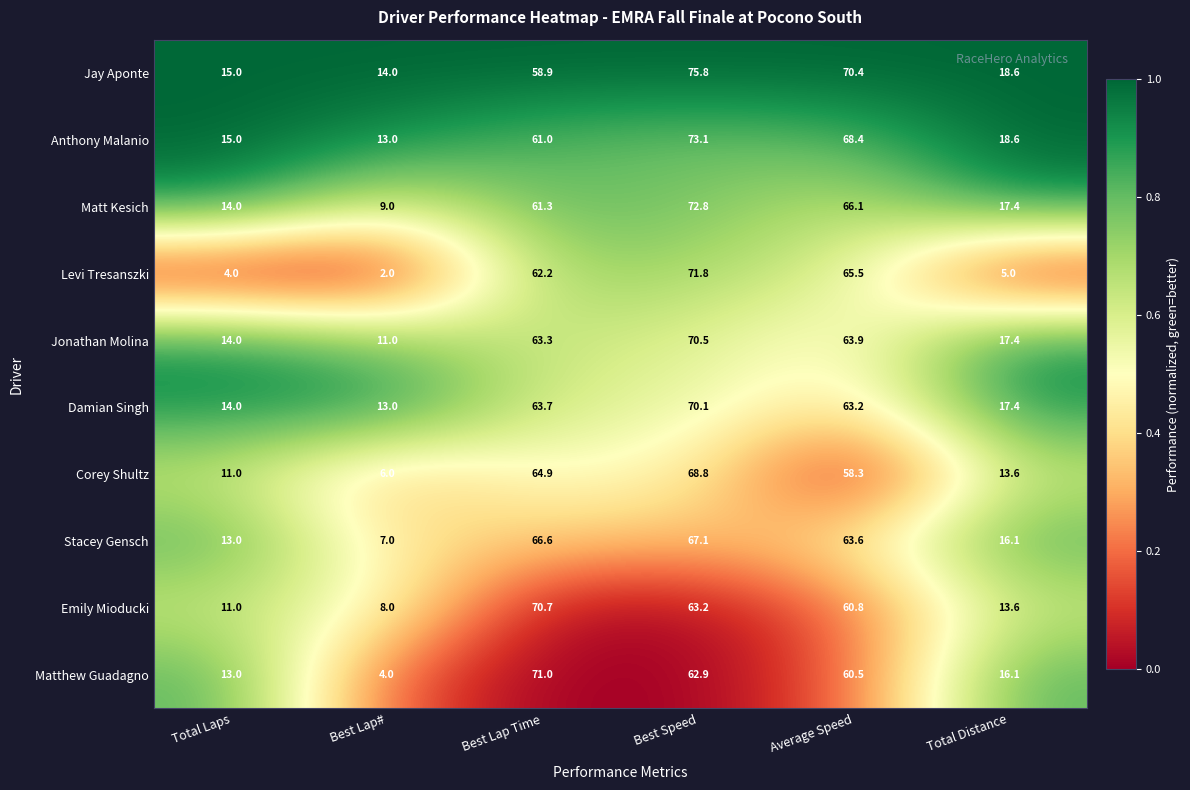

What is the difference between the highest and lowest values at Total Laps?

11.0